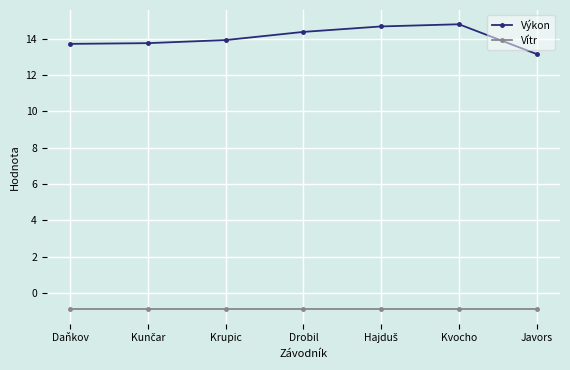

True or false: Výkon has more than 0 points higher than both neighbors.

True